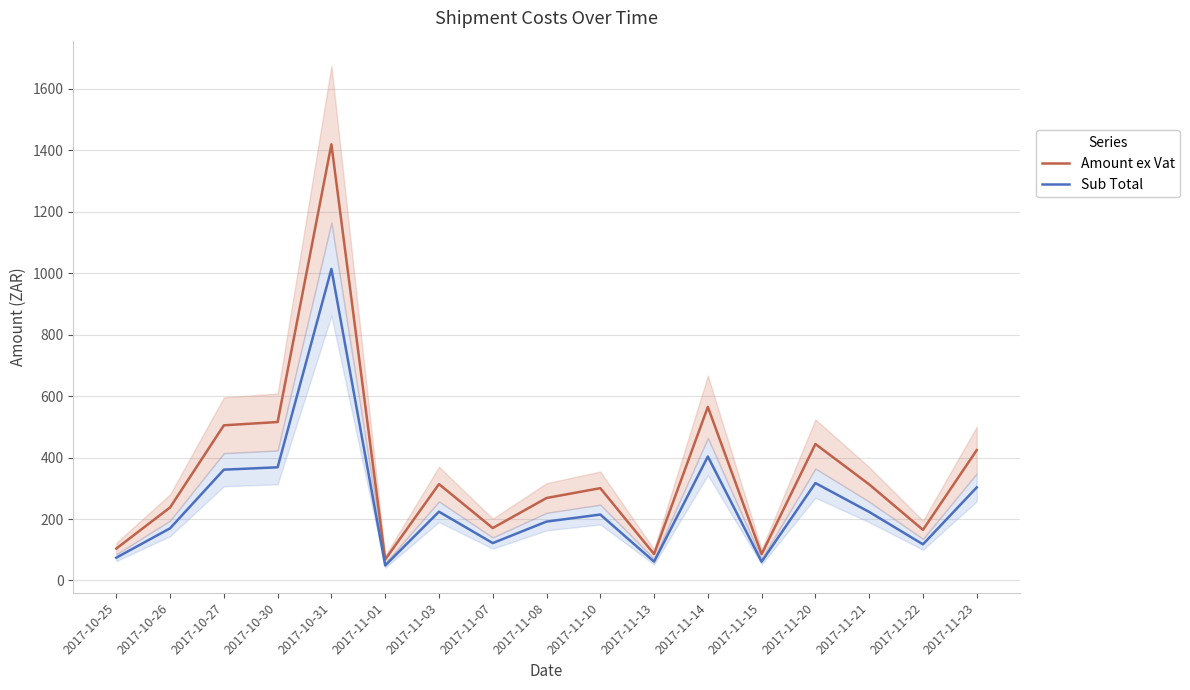

Between 2017-11-14 and 2017-11-22, which series saw the biggest shift?

Amount ex Vat